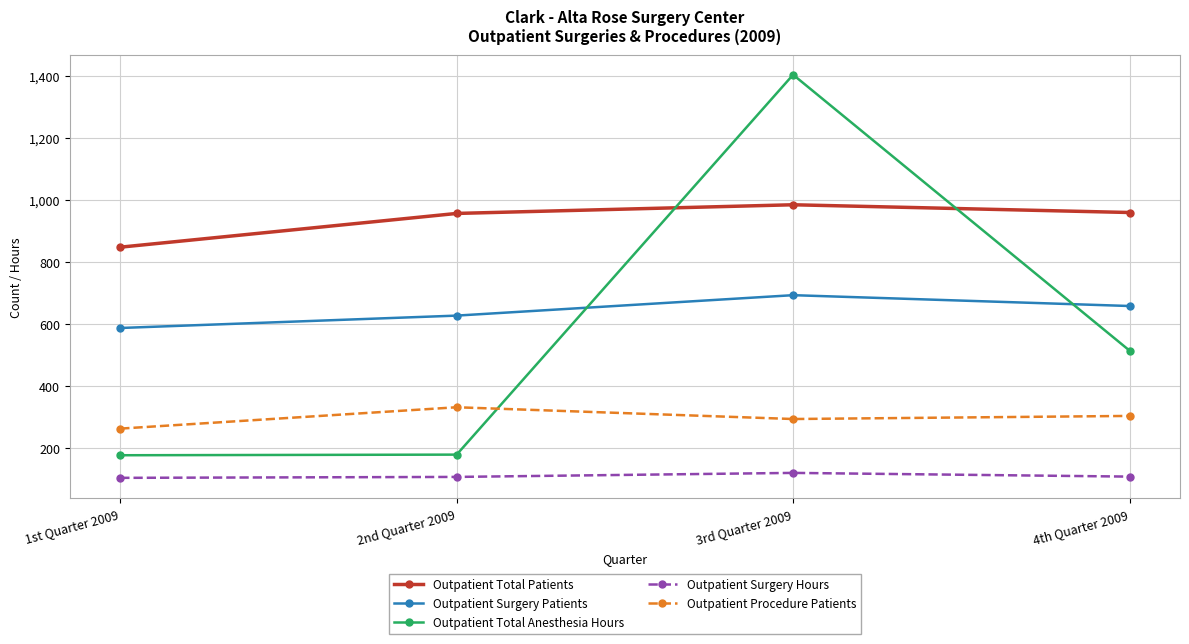

What position from the left is 4th Quarter 2009?

4